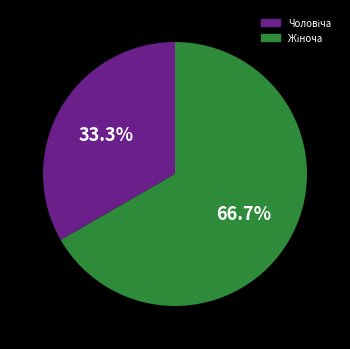

Is there a majority slice in this chart?

Yes